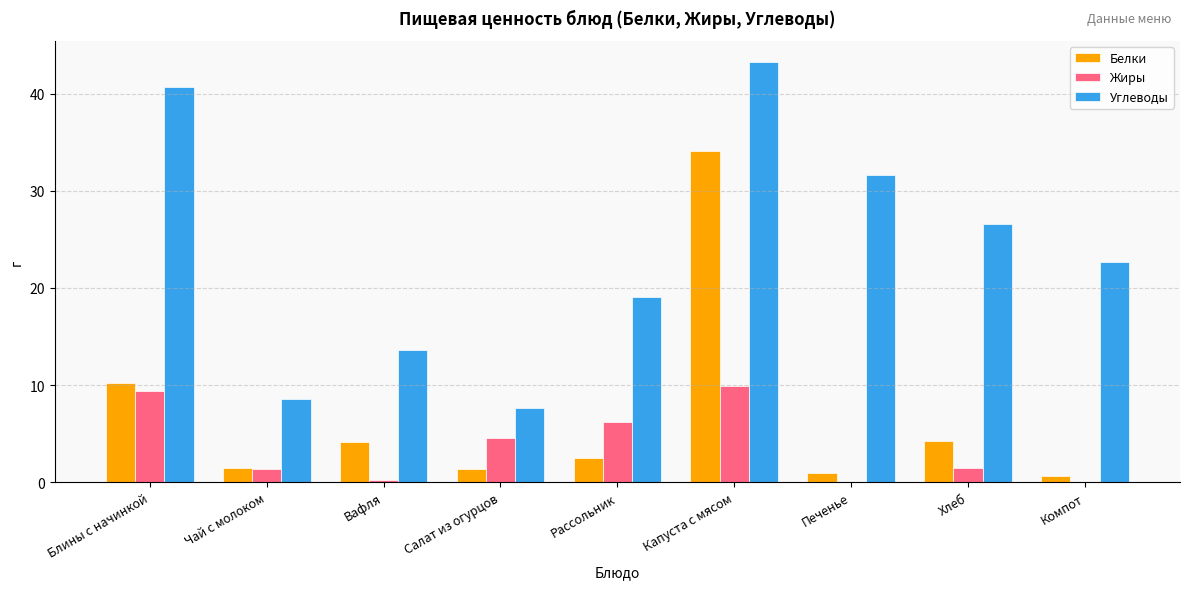

Between Капуста с мясом and Компот, which series saw the biggest shift?

Белки